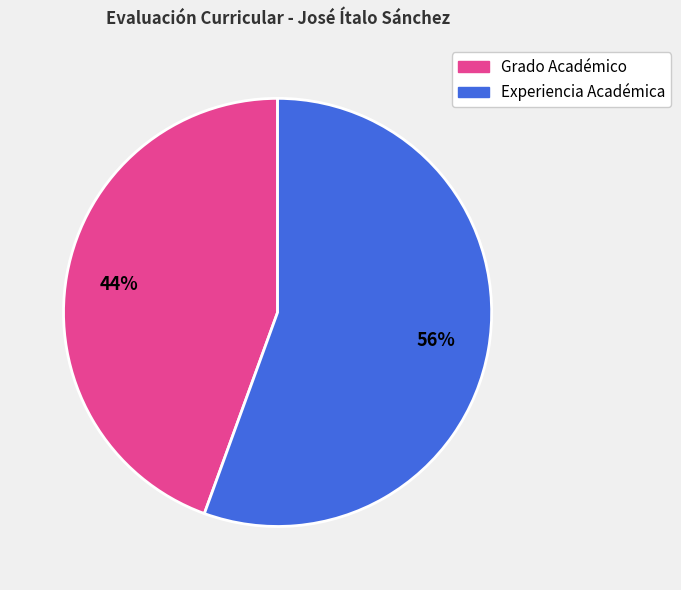

Is there a majority slice in this chart?

Yes